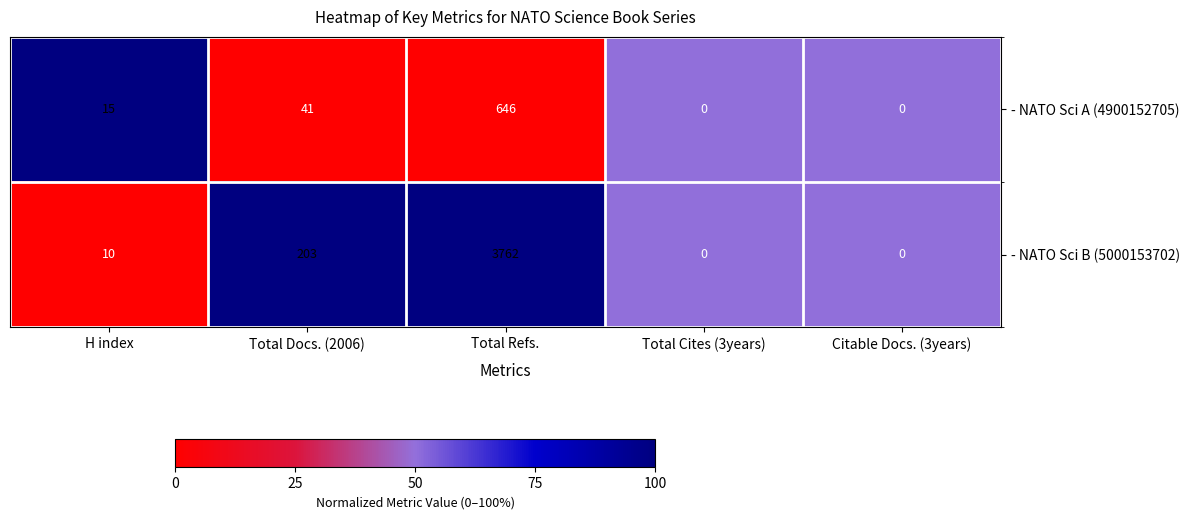

Which series changed the most between Total Docs. (2006) and Total Cites (3years)?

- NATO Sci B (5000153702)